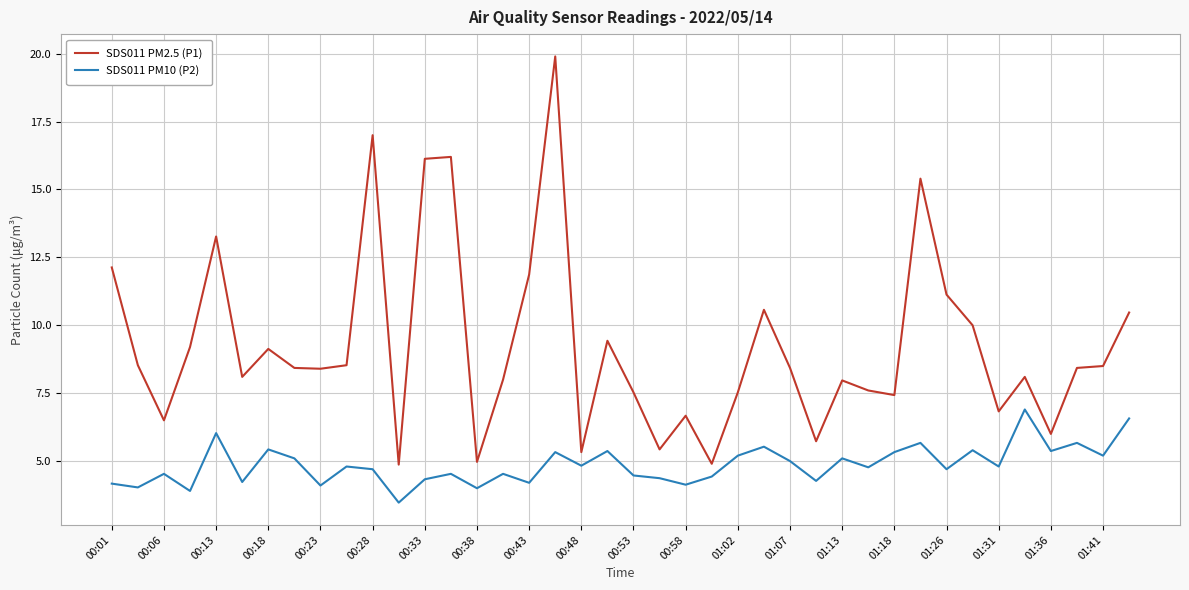

True or false: SDS011 PM10 (P2) and SDS011 PM2.5 (P1) intersect in this chart.

False